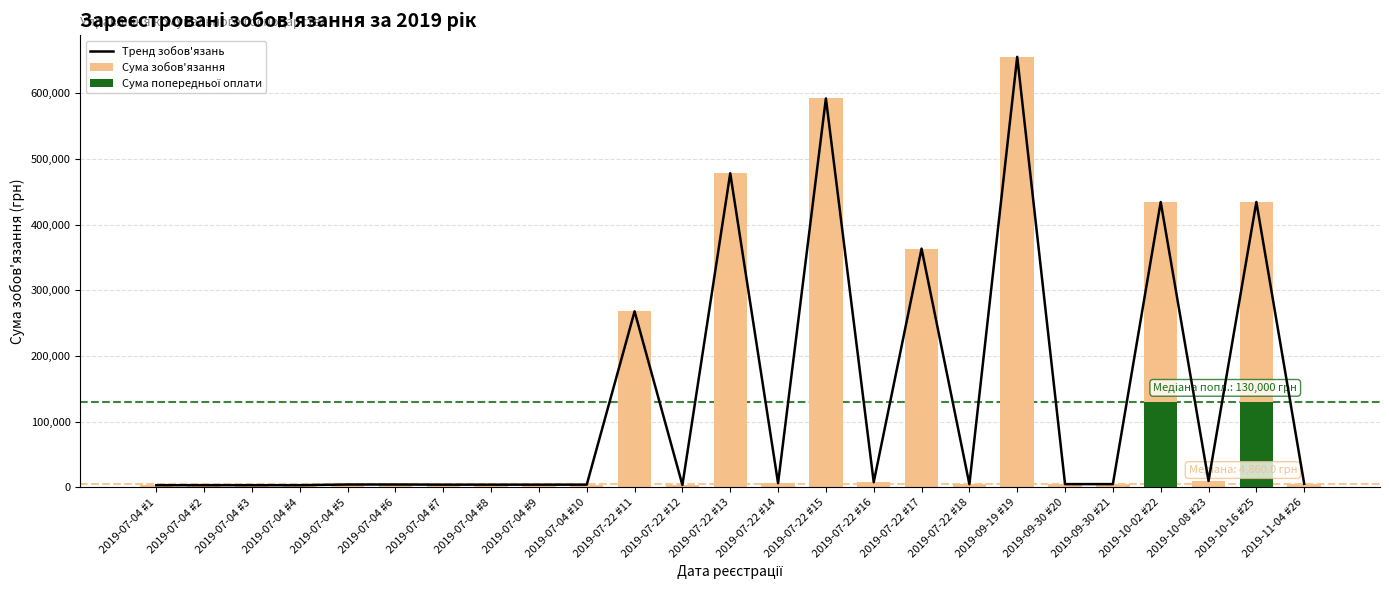

What is the total value across all series at 2019-07-04 #3?

6480.0